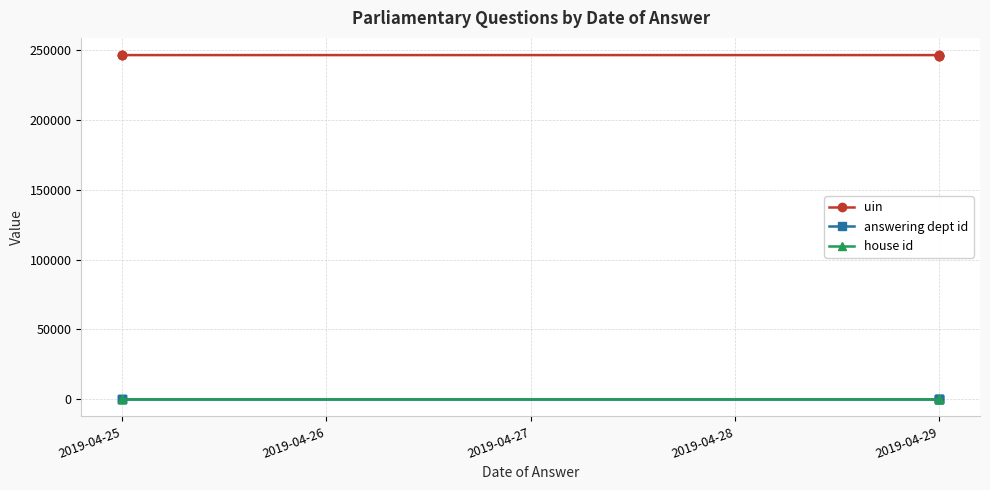

At which category is the sum across all series the highest?

2019-04-29